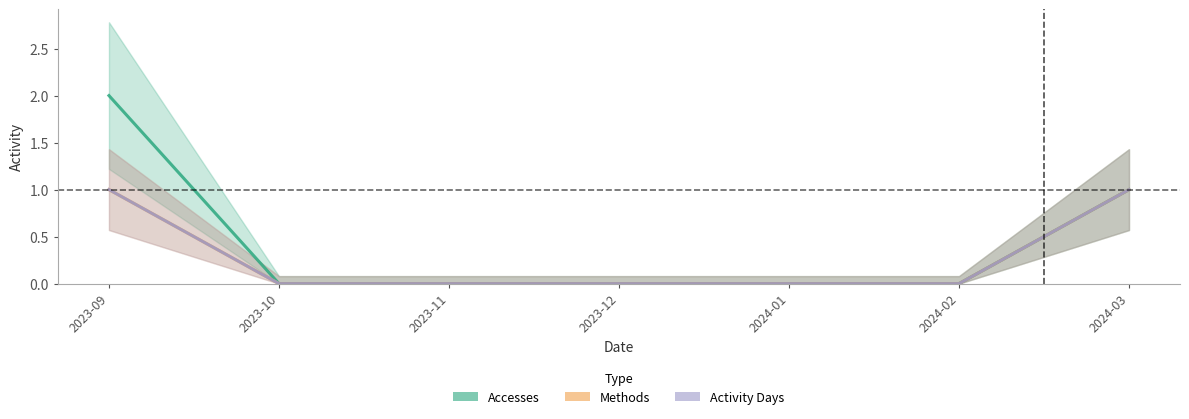

Count the Methods values in the range 0 to 1.

7